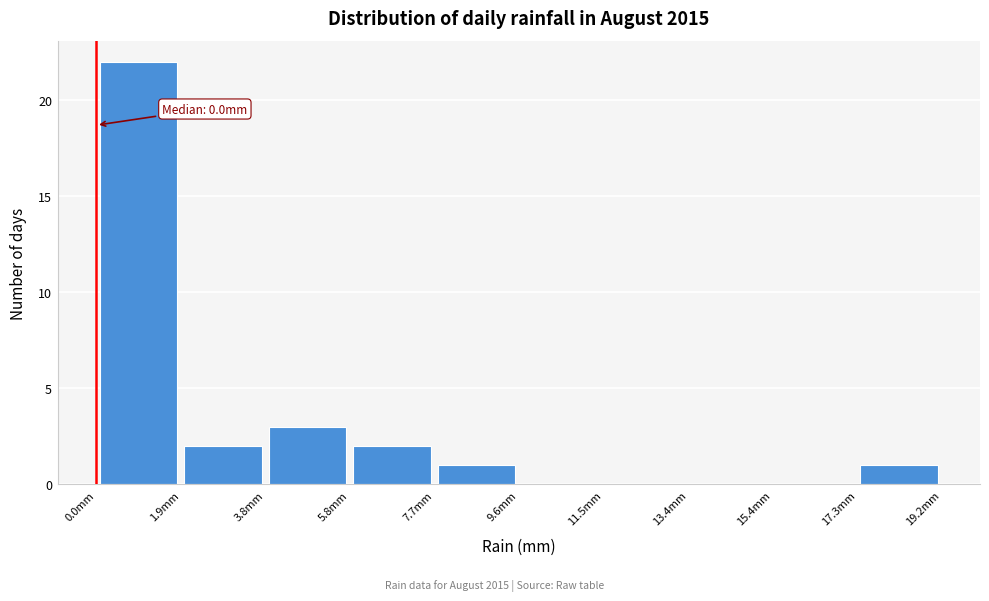

Over which range of the x-axis is the bar tallest?

0.00 to 1.92